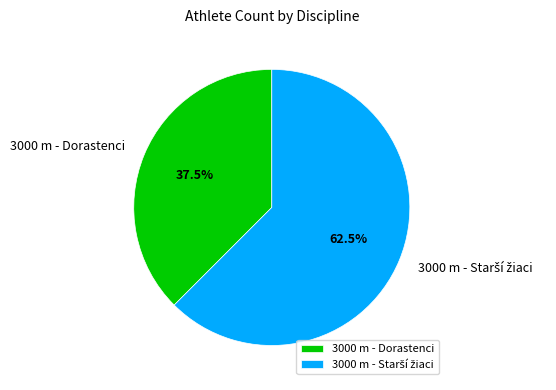

Which slice is the smallest?

3000 m - Dorastenci